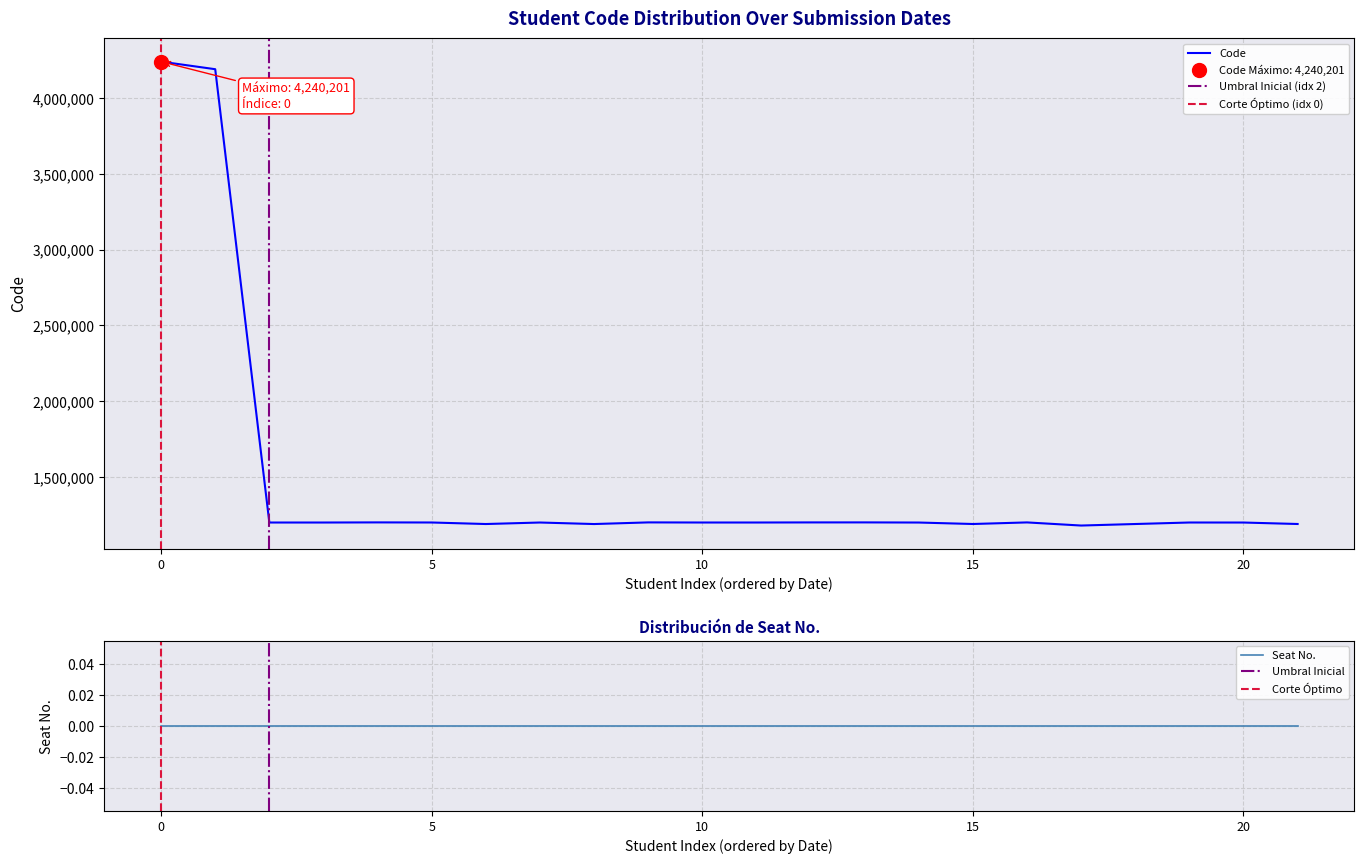

What is the highest value of the Code series?

4240201